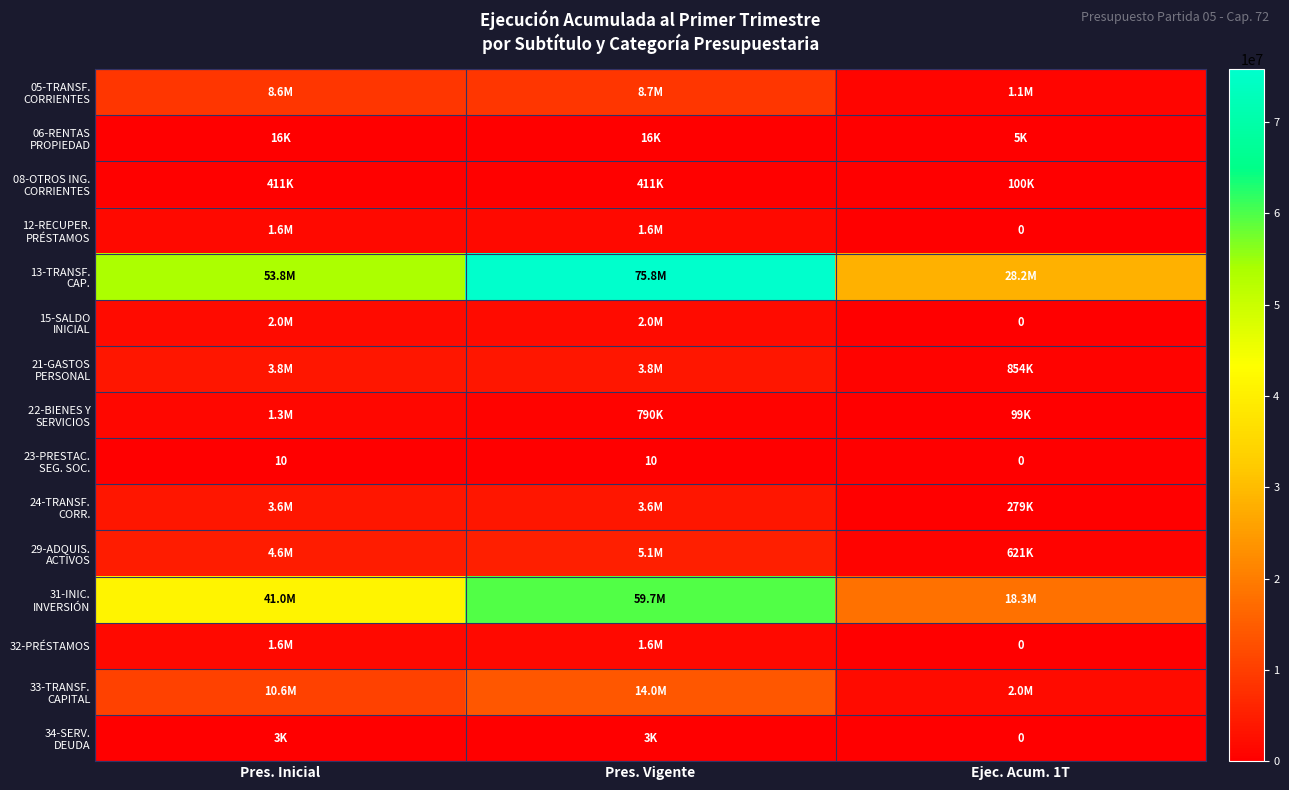

Between Pres. Inicial and Ejec. Acum. 1T, which series saw the biggest shift?

13-TRANSF. CAP.